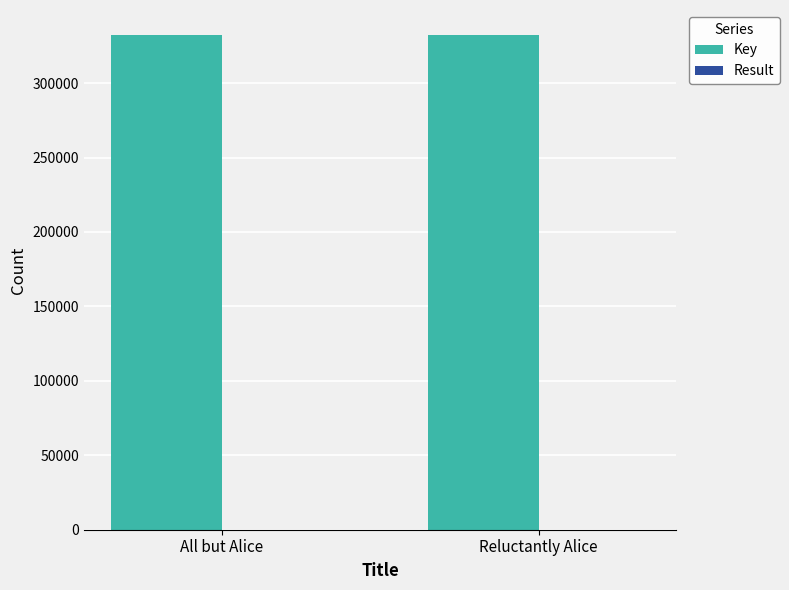

Which series has the largest total across all categories?

Key